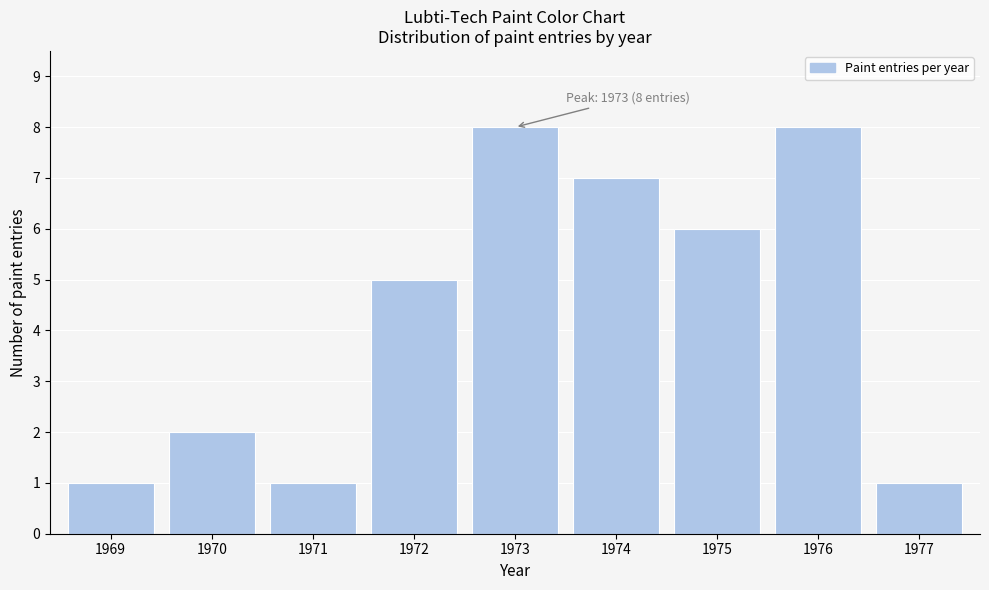

Reading right to left, transcribe all the data shown in this chart.

1	8	6	7	8	5	1	2	1